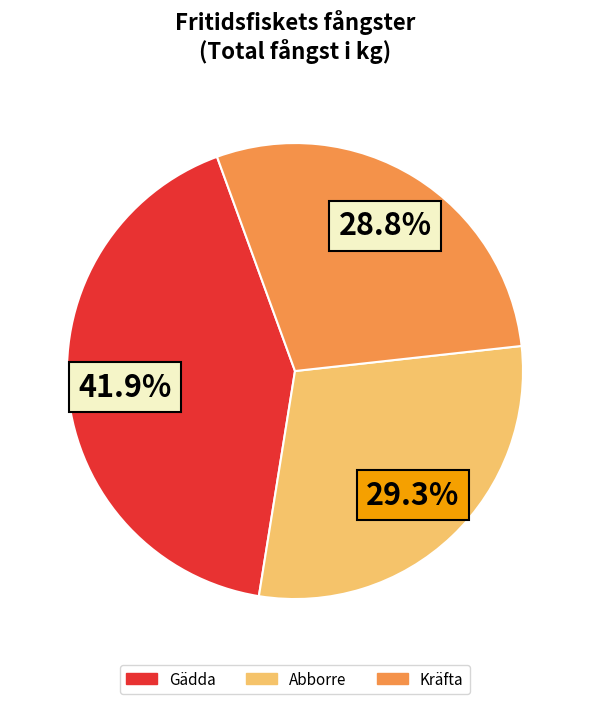

Is there a majority slice in this chart?

No